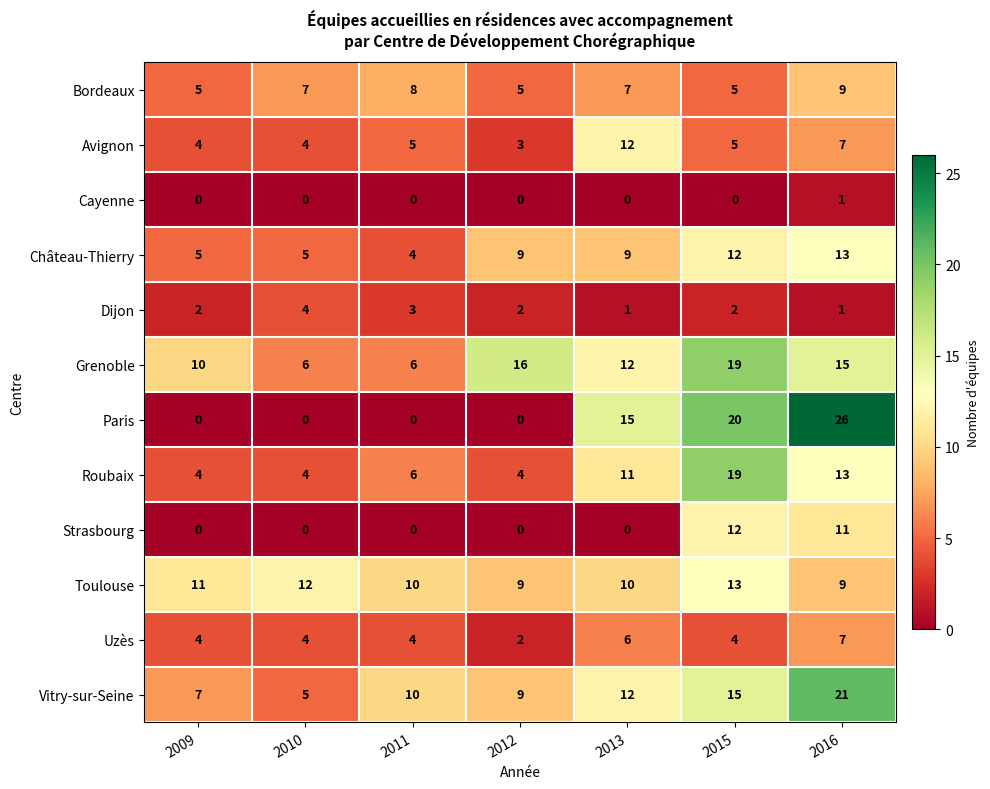

Which series has the largest total across all categories?

Grenoble